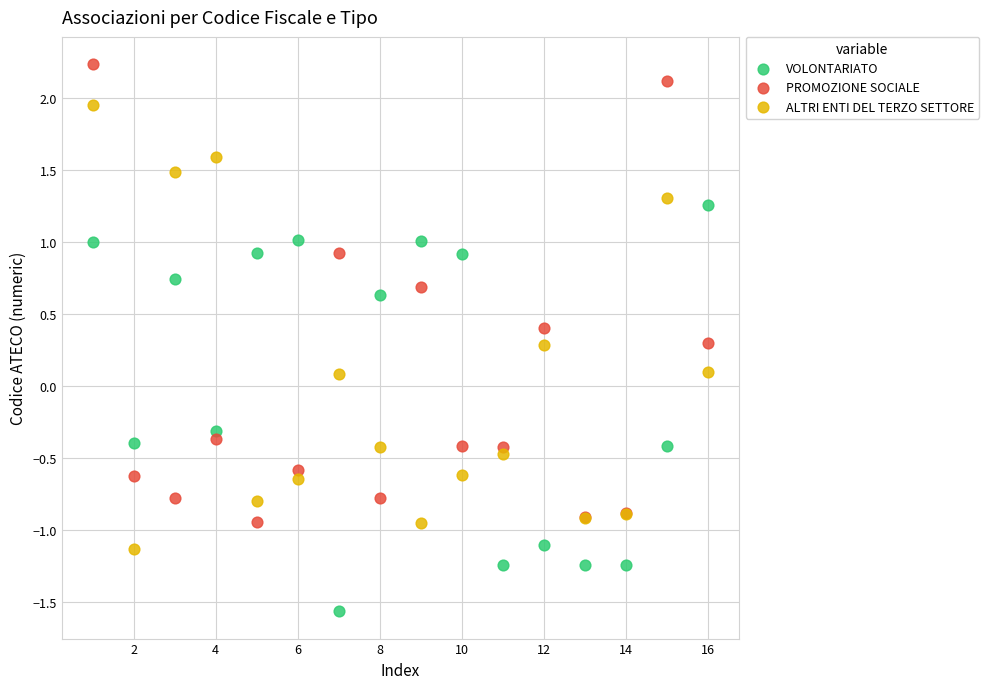

Which series reaches the maximum Y coordinate?

PROMOZIONE SOCIALE